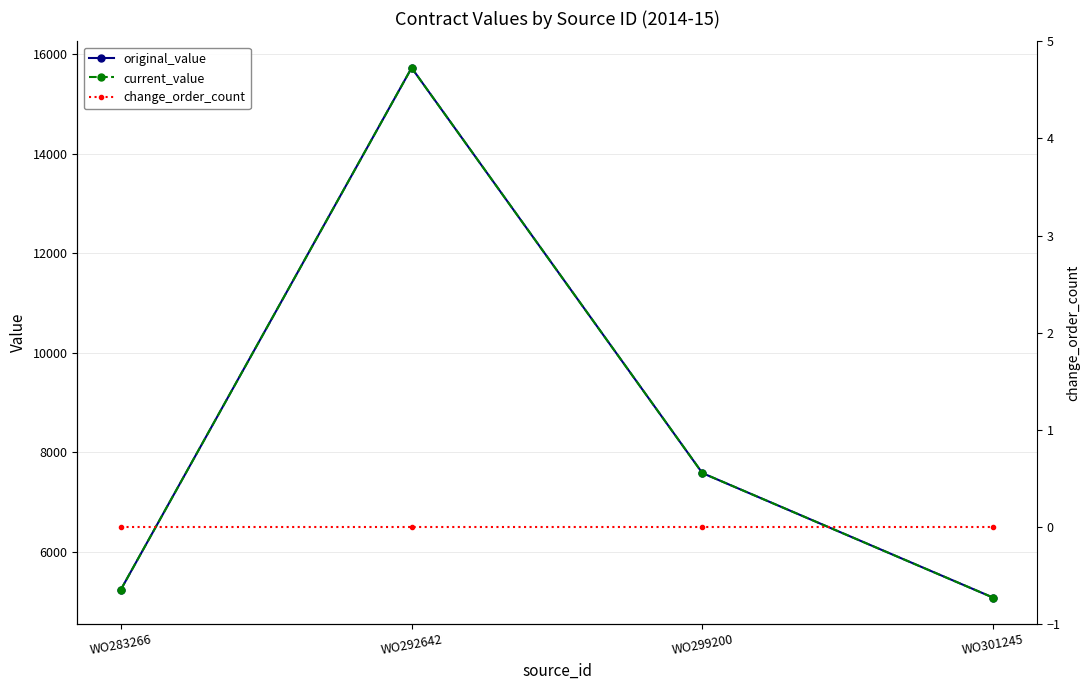

How many distinct data groups are displayed?

3